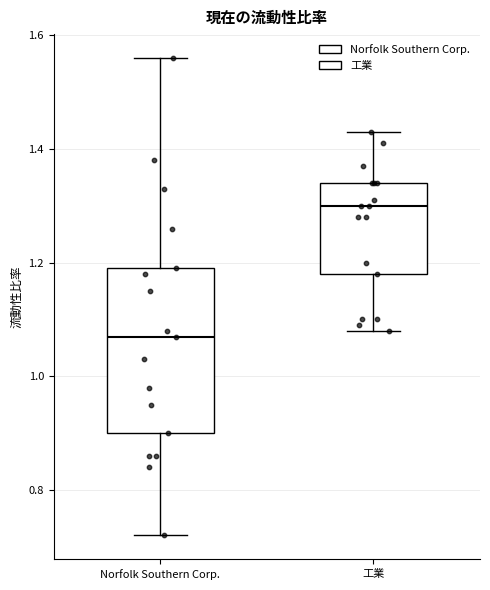

Reading left to right, transcribe this box plot: for each box, give where its median line is, the range the box spans, and where its two whiskers end, as read against the y-axis. The values are not printed on the chart, so give them approximately, as read against the axis.

Norfolk Southern Corp.: median 1.08, box 0.90 to 1.20, whiskers 0.72 to 1.56
工業: median 1.30, box 1.18 to 1.34, whiskers 1.08 to 1.44